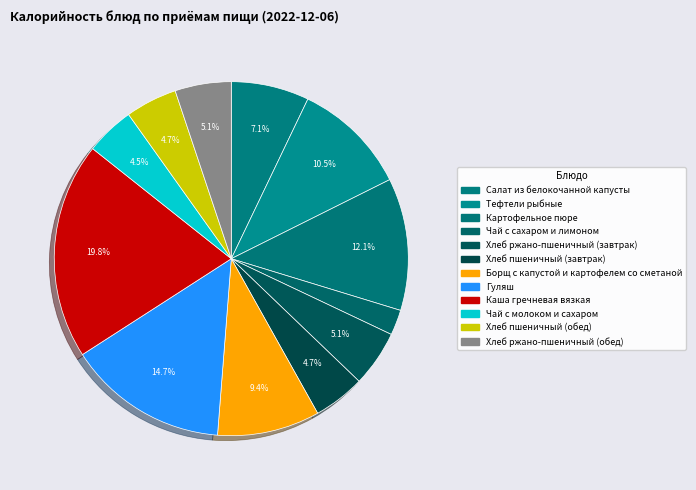

Which category has the smallest portion of the pie?

Чай с сахаром и лимоном